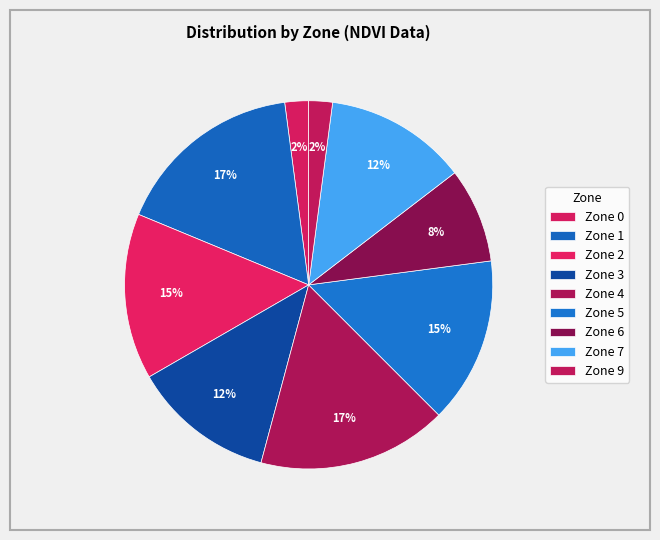

How many segments does this pie chart have?

9